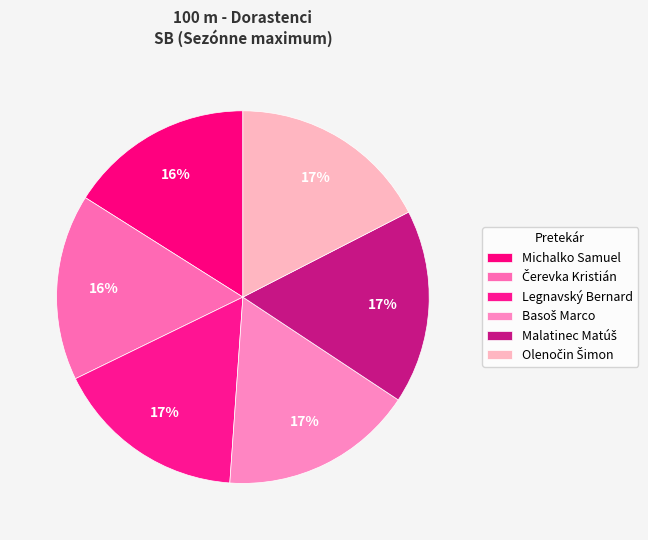

Does Čerevka Kristián represent more than half of the total?

No